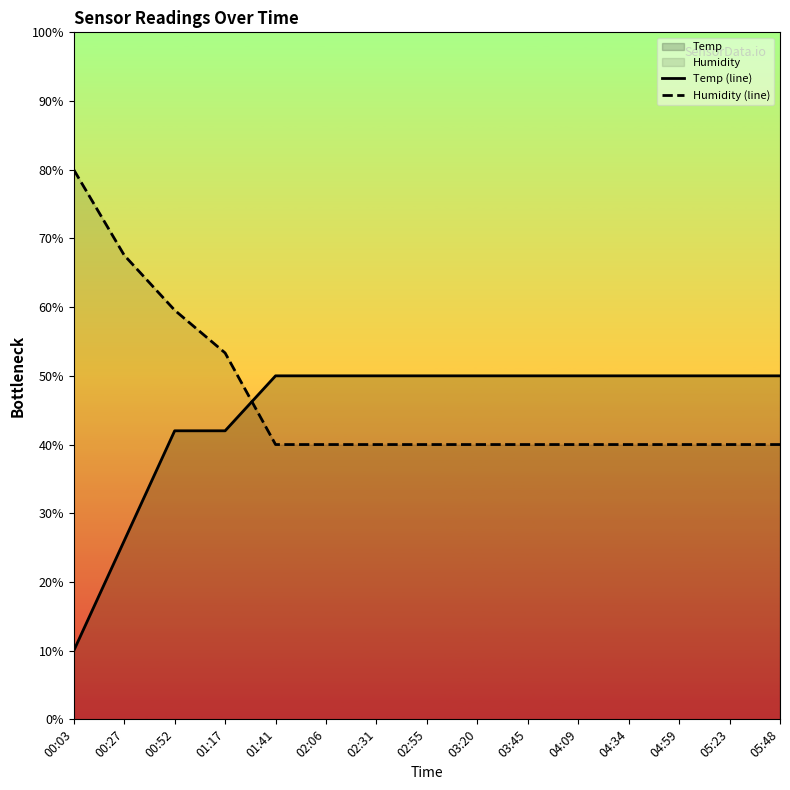

Which category has the highest value in the Temp (line) series?

01:41